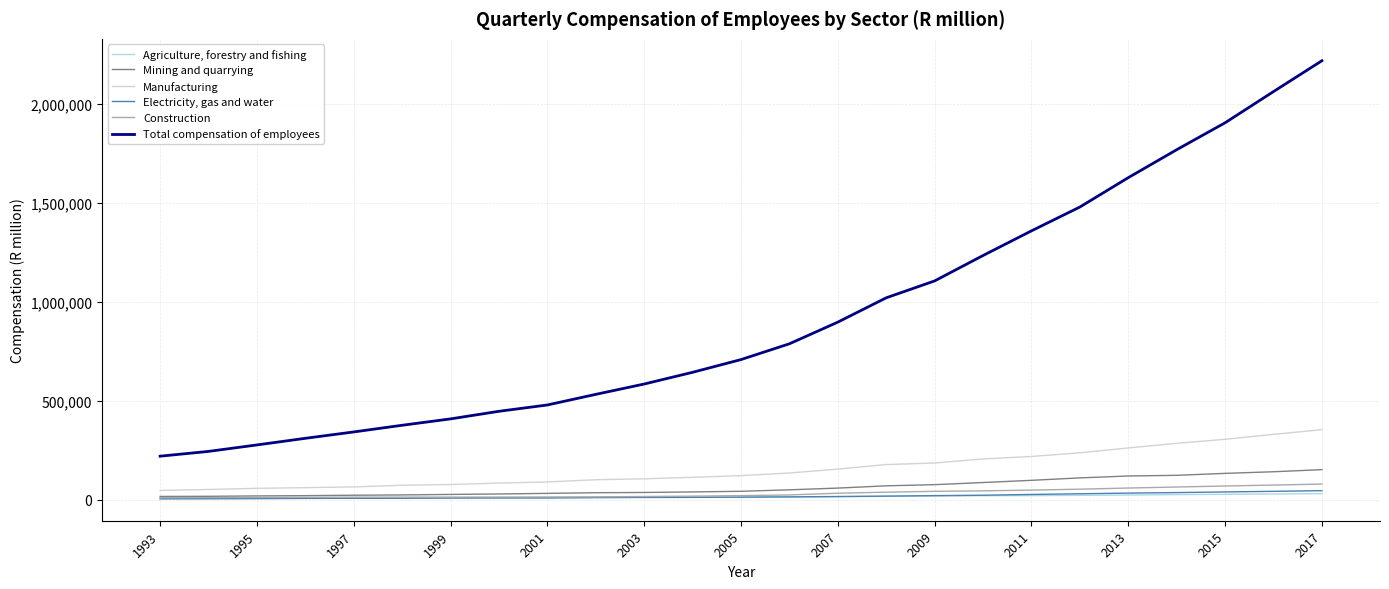

How many lines are shown in the chart?

6